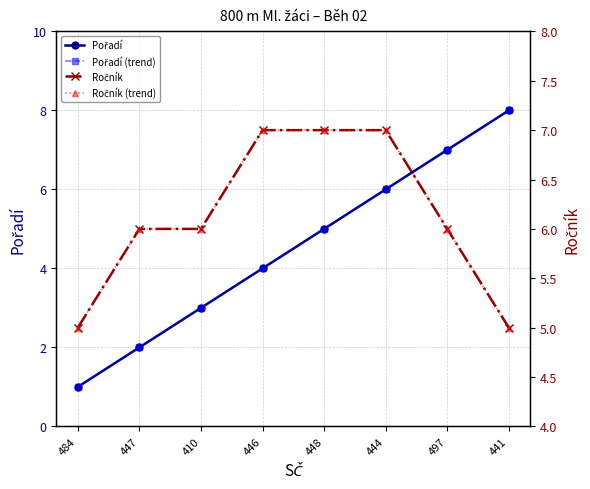

What is the label of the 7th point from the left?

497